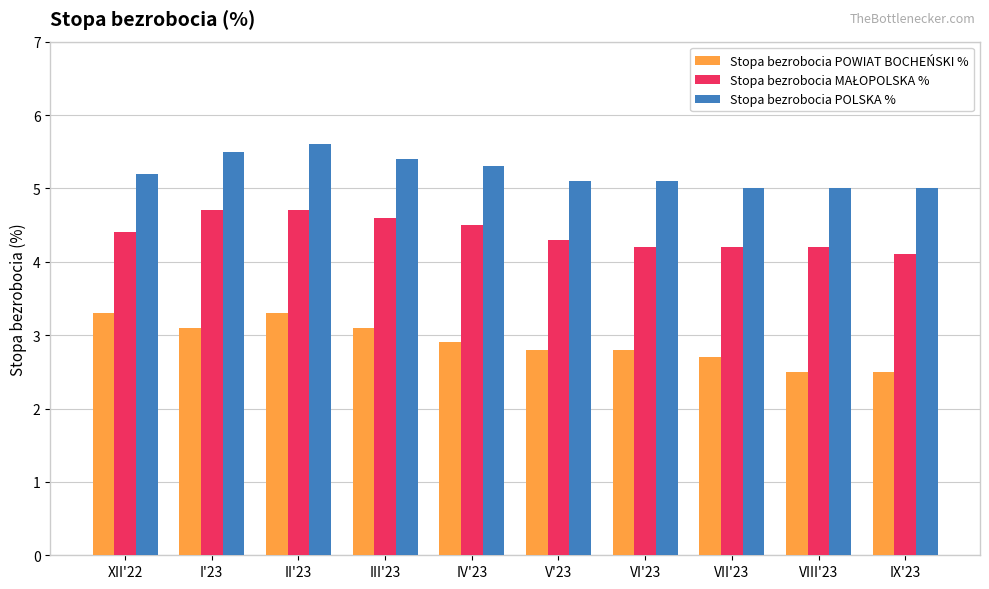

Which series has the largest range (max minus min)?

Stopa bezrobocia POWIAT BOCHEŃSKI %